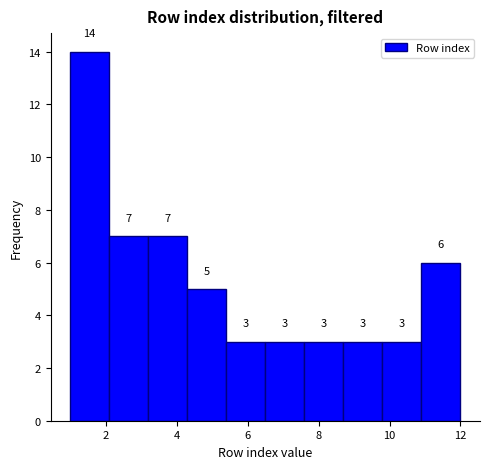

Which range on the x-axis has the tallest bar?

1.0 to 2.1